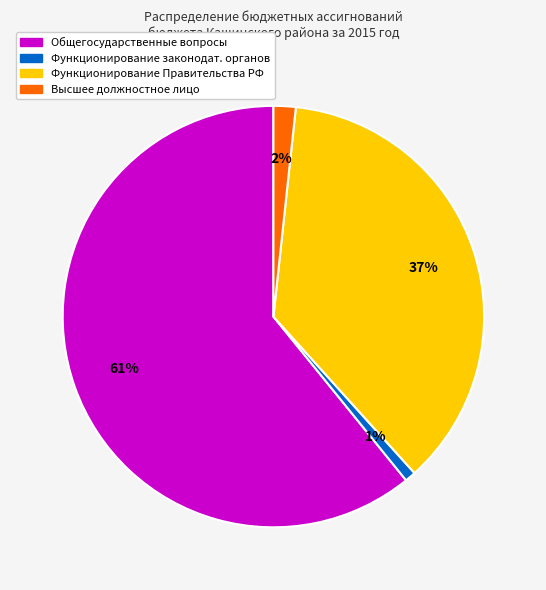

To the nearest percent, what is the average slice percentage?

25%